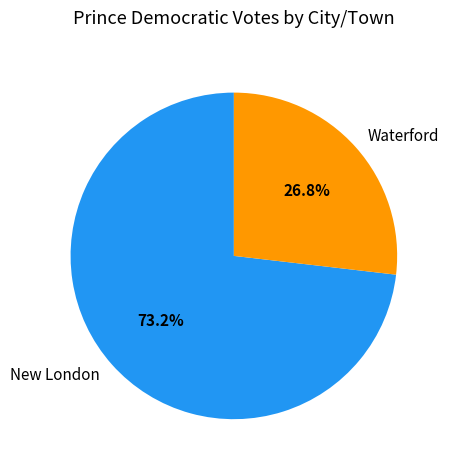

Does Waterford represent more than half of the total?

No